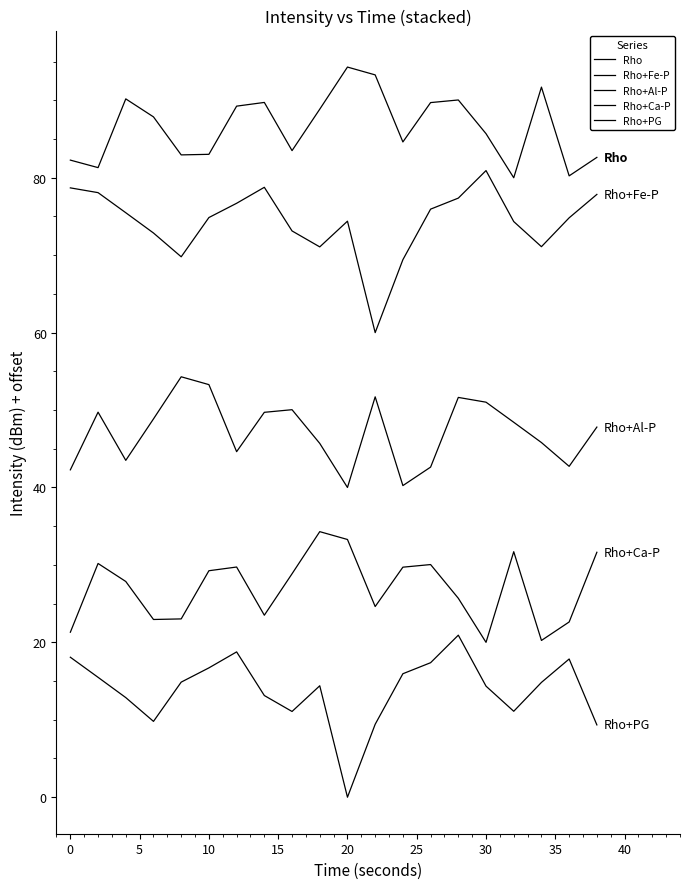

How many lines are shown in the chart?

5